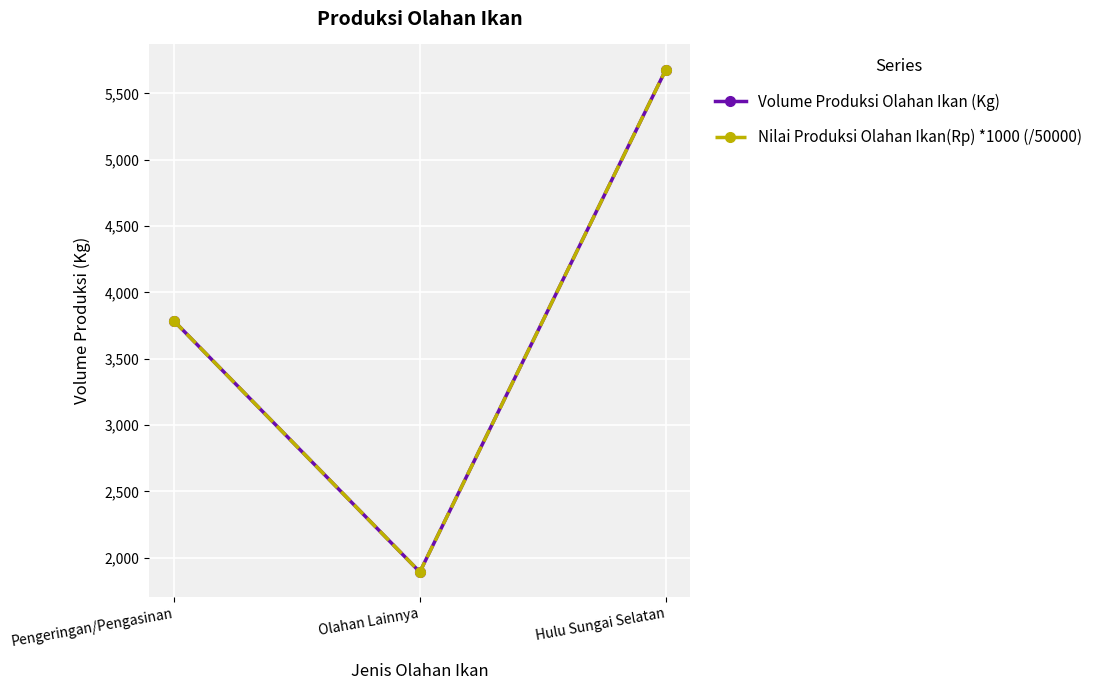

Does the chart have visible grid lines?

Yes